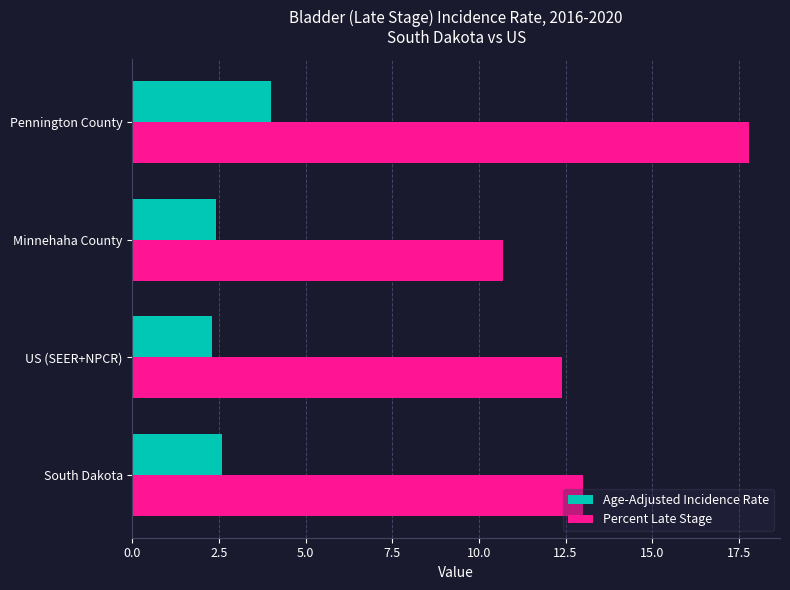

Which category has the highest value in the Percent Late Stage series?

Pennington County